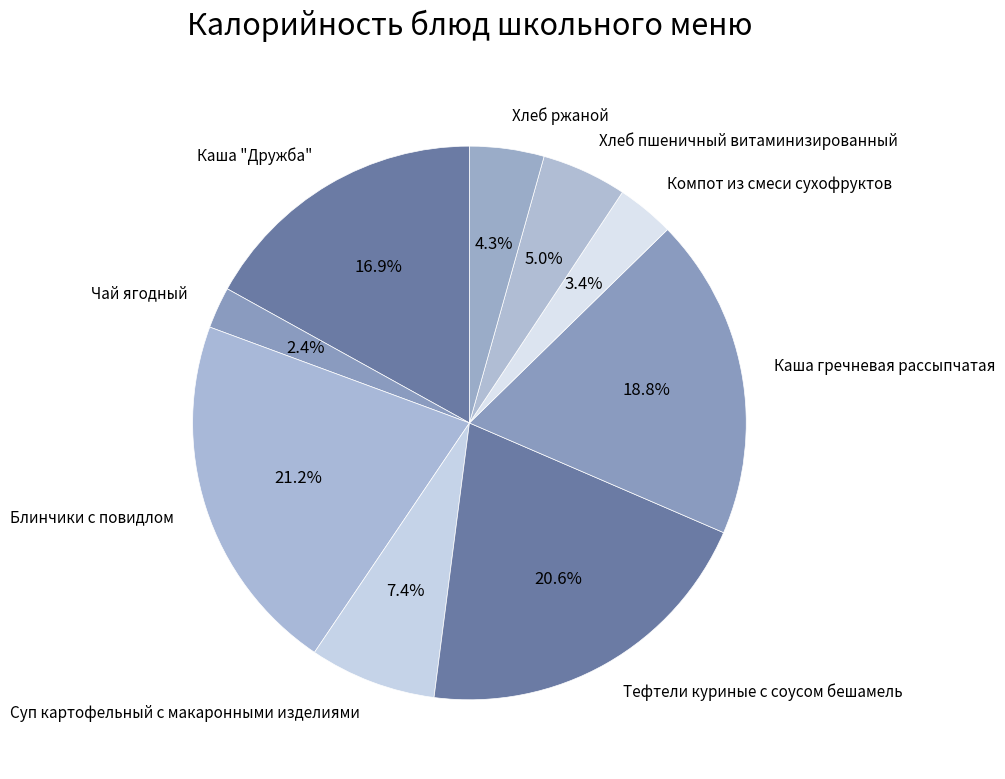

The Компот из смеси сухофруктов slice represents 3% of the pie. True or false?

True